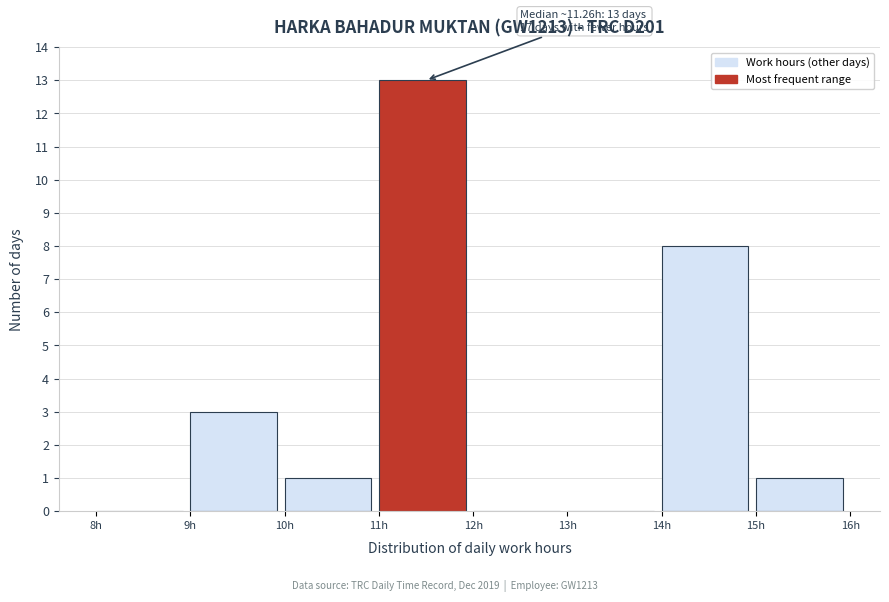

Which range on the x-axis has the tallest bar?

11 to 12